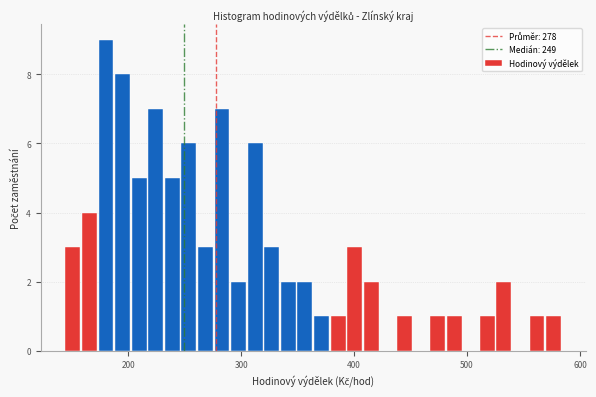

Read against the x-axis, roughly where is the centre of the tallest bar?

180